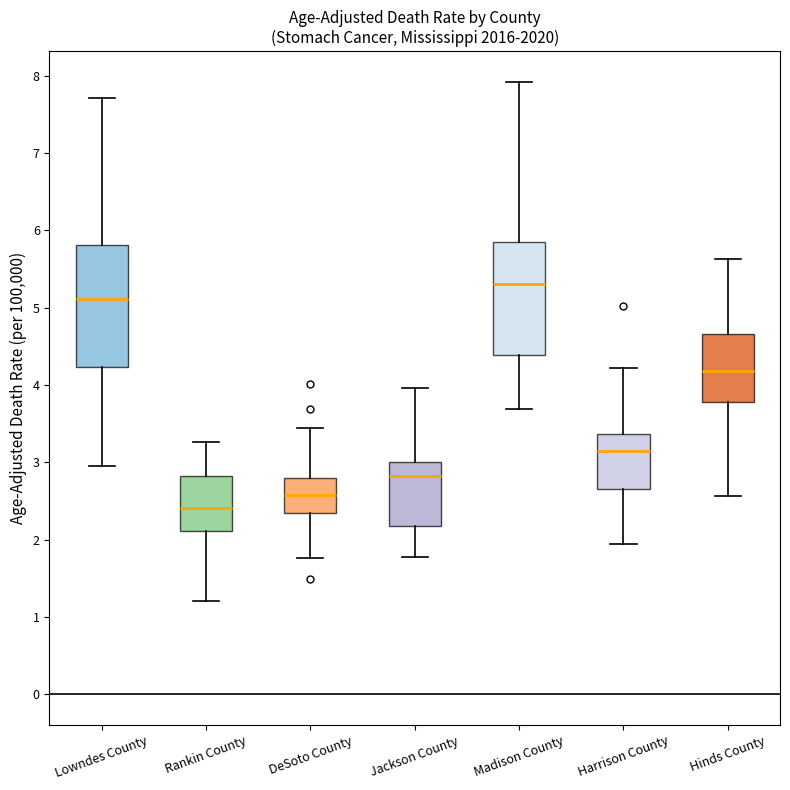

Reading left to right, read every box against the y-axis: the position of its median line, the range the box covers, and the ends of its whiskers. The values are not printed on the chart, so give them approximately, as read against the axis.

Lowndes County: median 5.1, box 4.2 to 5.8, whiskers 3.0 to 7.7
Rankin County: median 2.4, box 2.1 to 2.8, whiskers 1.2 to 3.3
DeSoto County: median 2.6, box 2.3 to 2.8, whiskers 1.8 to 3.4
Jackson County: median 2.8, box 2.2 to 3.0, whiskers 1.8 to 4.0
Madison County: median 5.3, box 4.4 to 5.8, whiskers 3.7 to 7.9
Harrison County: median 3.2, box 2.7 to 3.4, whiskers 1.9 to 4.2
Hinds County: median 4.2, box 3.8 to 4.7, whiskers 2.6 to 5.6